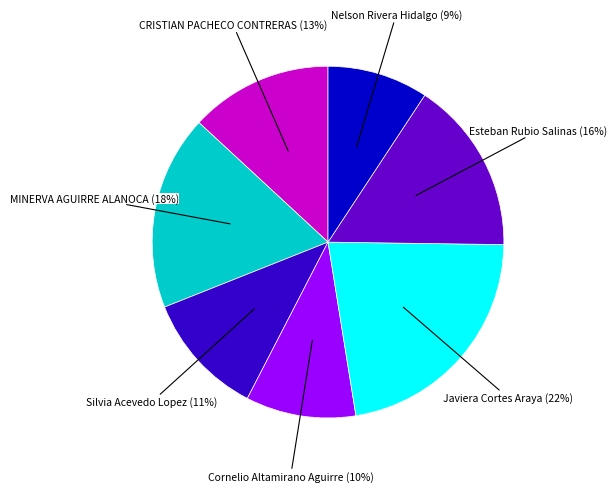

Does any single category account for the majority?

No